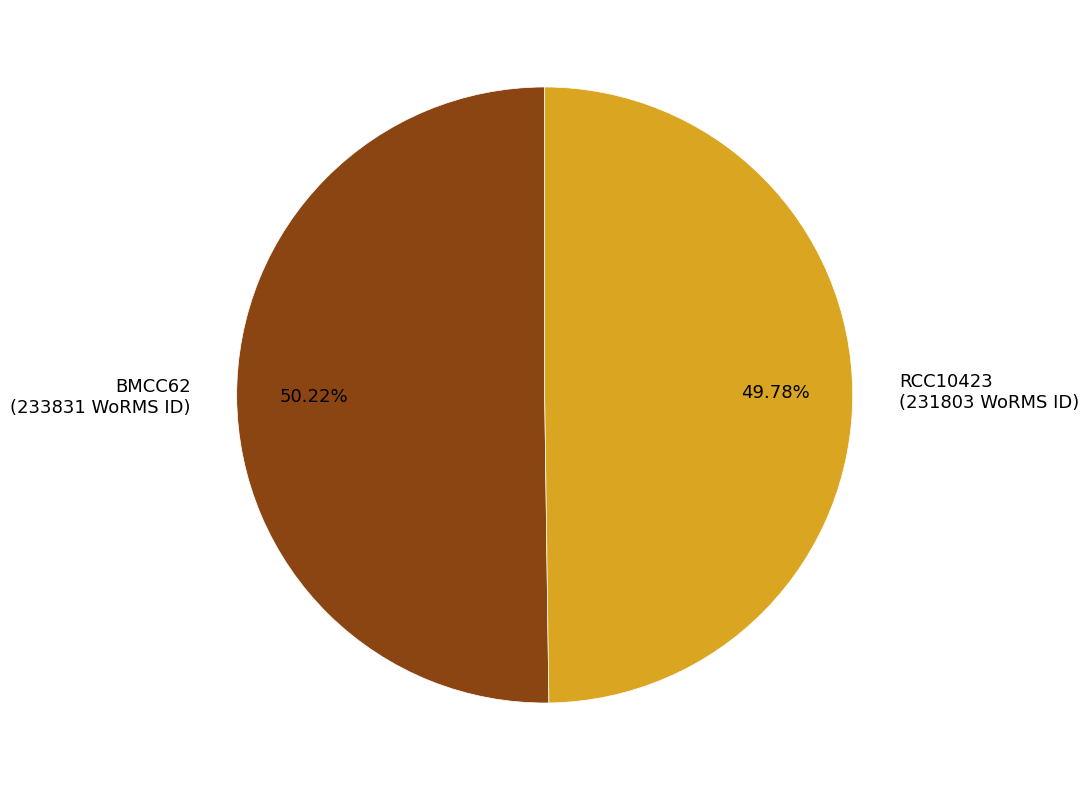

Is it true that RCC10423 is 39% of the pie?

False